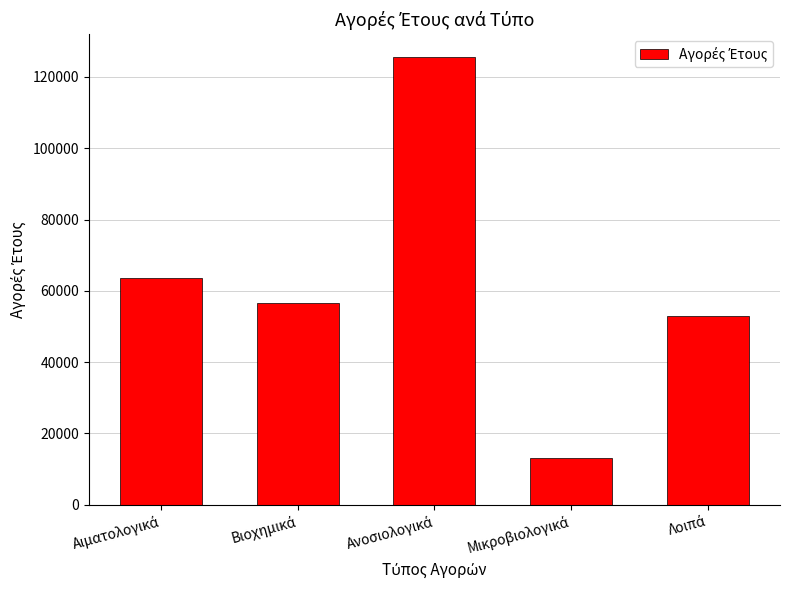

What is the value of the 3rd bar from the left?

125677.2